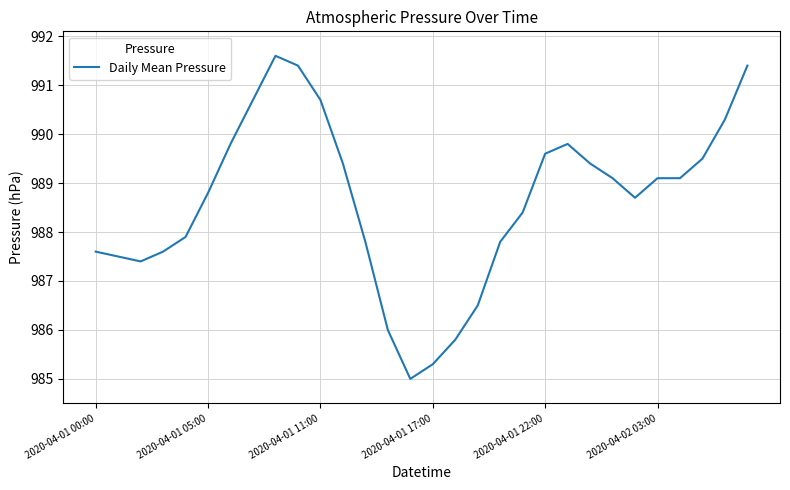

What is the minimum value shown in the chart?

985.0